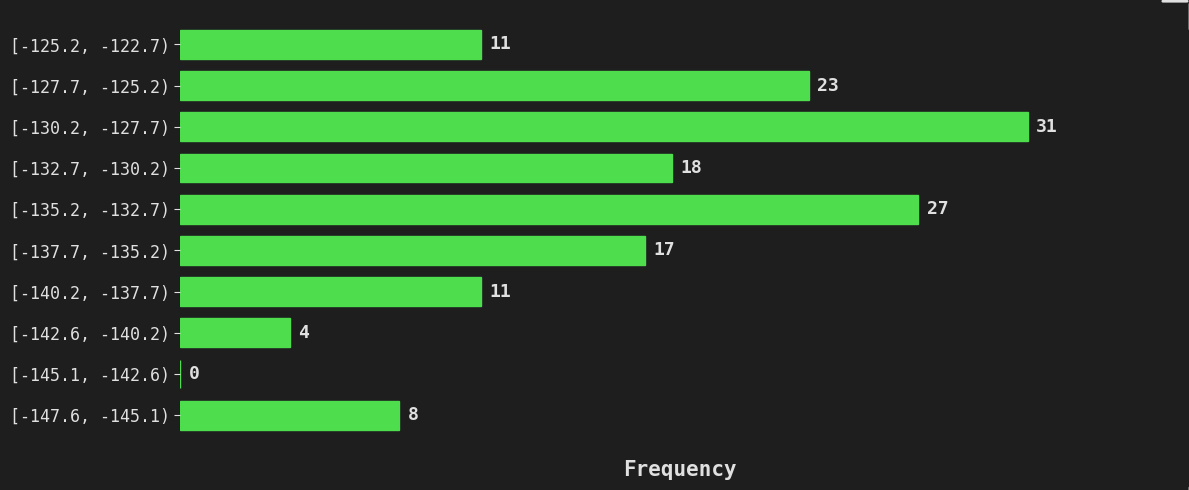

Reading bottom to top, what are all the values shown in this chart?

[-147.6, -145.1)=8	[-145.1, -142.6)=0	[-142.6, -140.2)=4	[-140.2, -137.7)=11	[-137.7, -135.2)=17	[-135.2, -132.7)=27	[-132.7, -130.2)=18	[-130.2, -127.7)=31	[-127.7, -125.2)=23	[-125.2, -122.7)=11